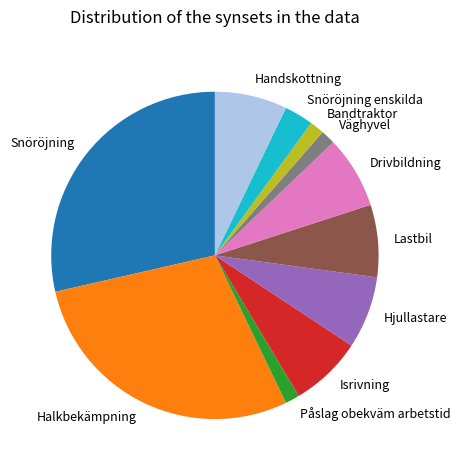

True or false: Lastbil accounts for 7% of the total.

True